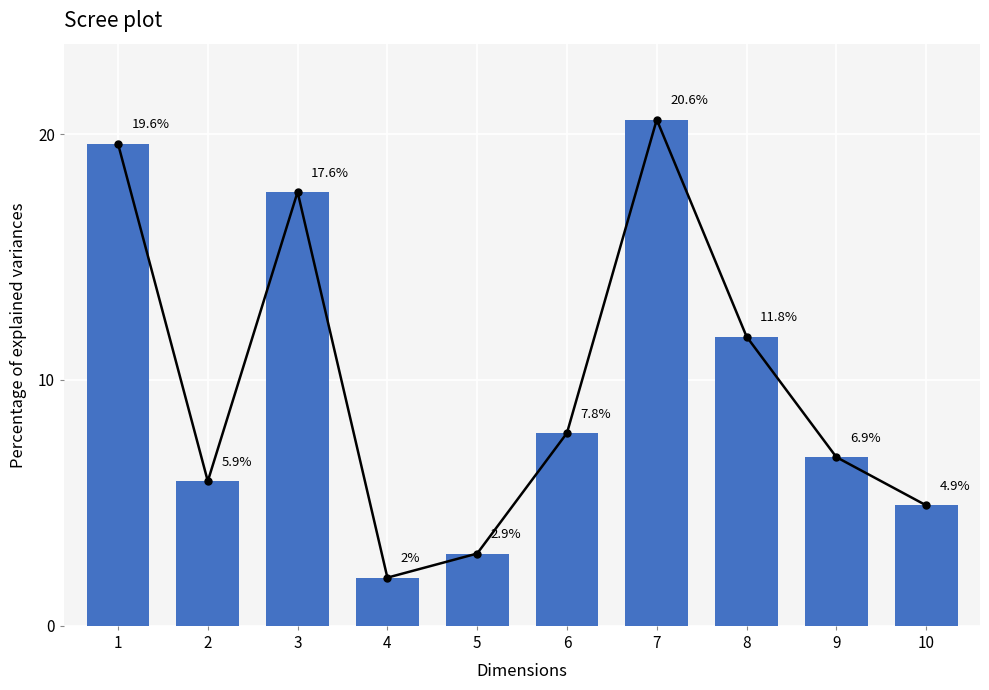

Between 9 and 8, which is larger?

8